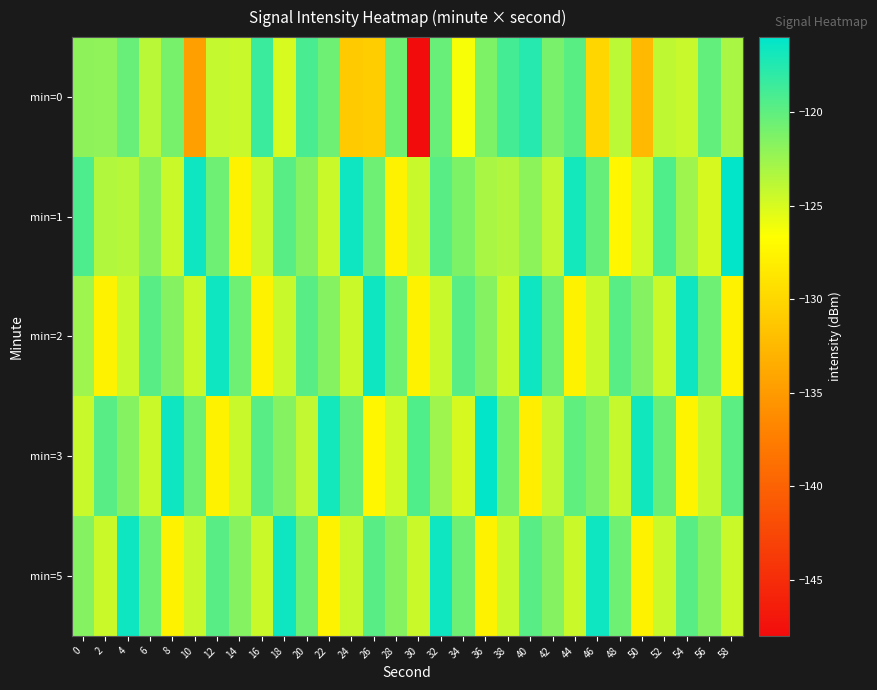

List the series in order of their peak value, lowest first.

min=0, min=2, min=5, min=1, min=3